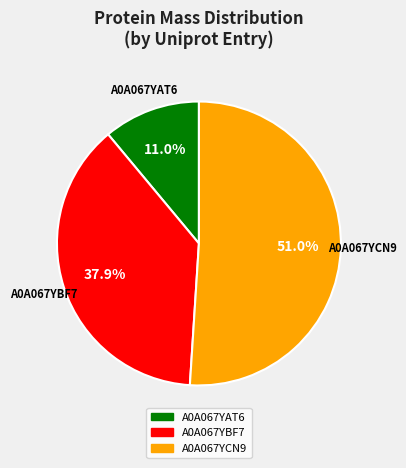

Is there a majority slice in this chart?

Yes